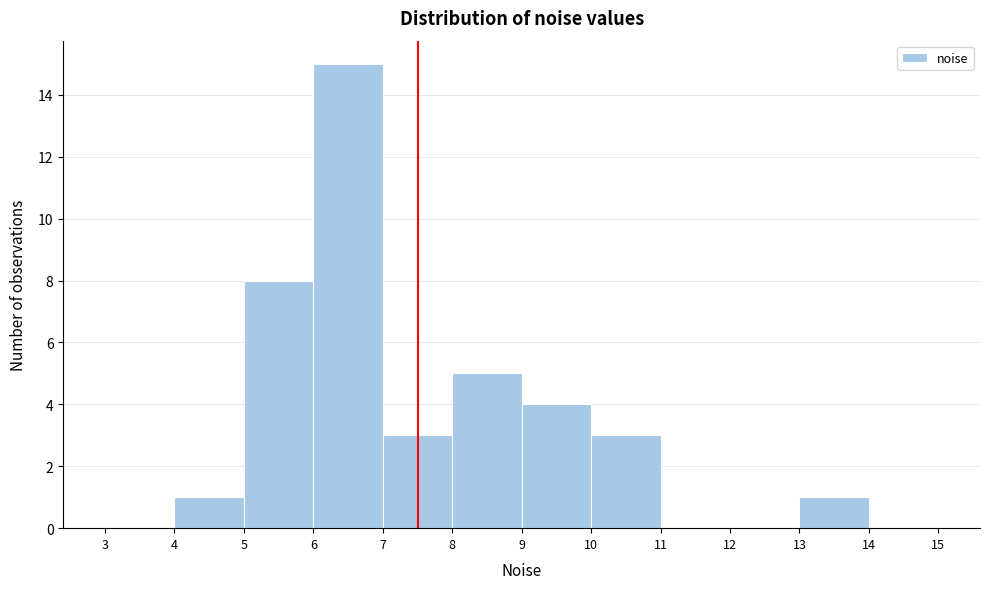

Reading left to right, transcribe this chart: for each bar, give the range it covers on the x-axis and its height. The values are not printed on the chart, so give them approximately, as read against the axis.

3 to 4: 0
4 to 5: 1
5 to 6: 8
6 to 7: 15
7 to 8: 3
8 to 9: 5
9 to 10: 4
10 to 11: 3
11 to 12: 0
12 to 13: 0
13 to 14: 1
14 to 15: 0